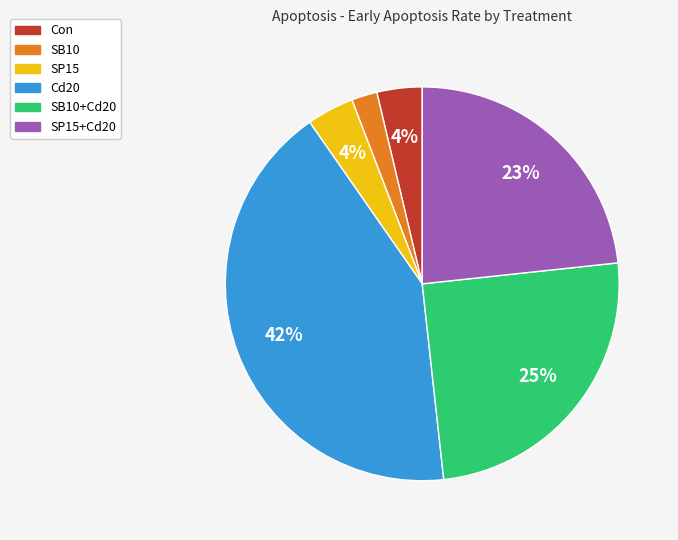

To the nearest percent, what is the average slice percentage?

17%